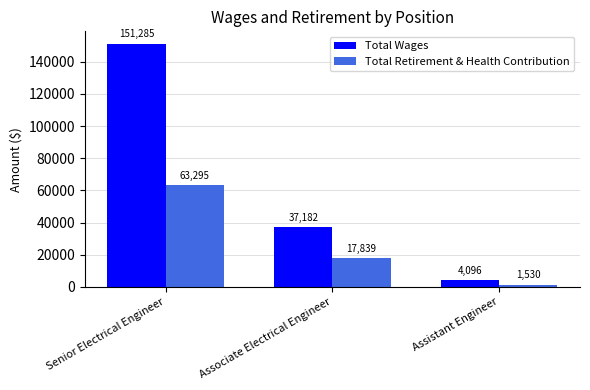

What is the sum of the Total Retirement & Health Contribution values at Associate Electrical Engineer and Senior Electrical Engineer?

81134